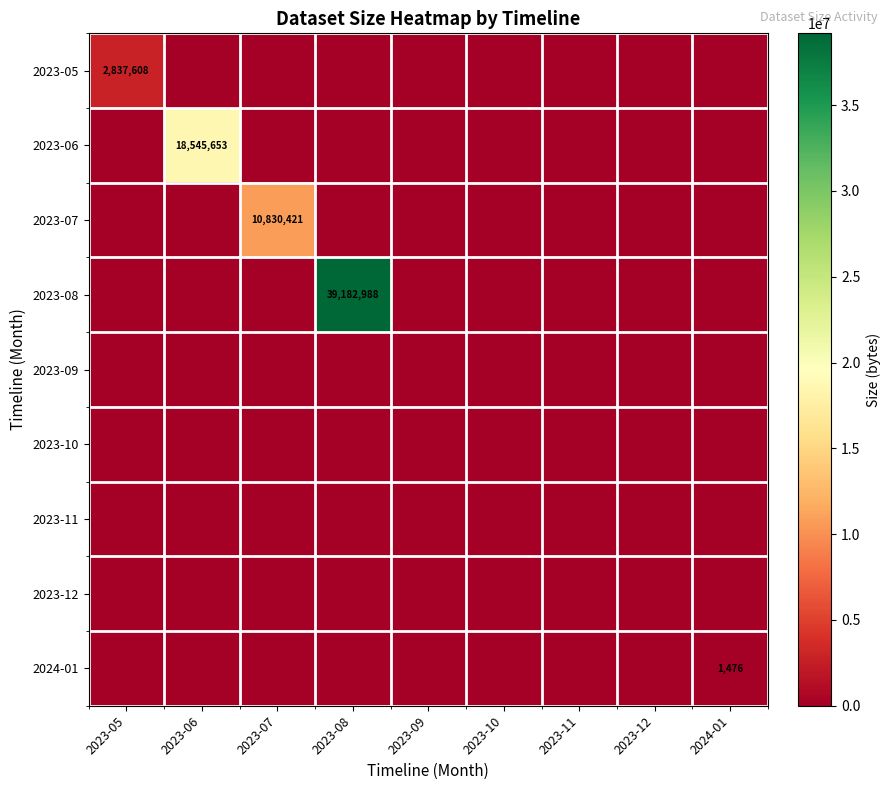

Between 2023-05 and 2023-07, which series saw the biggest shift?

2023-07